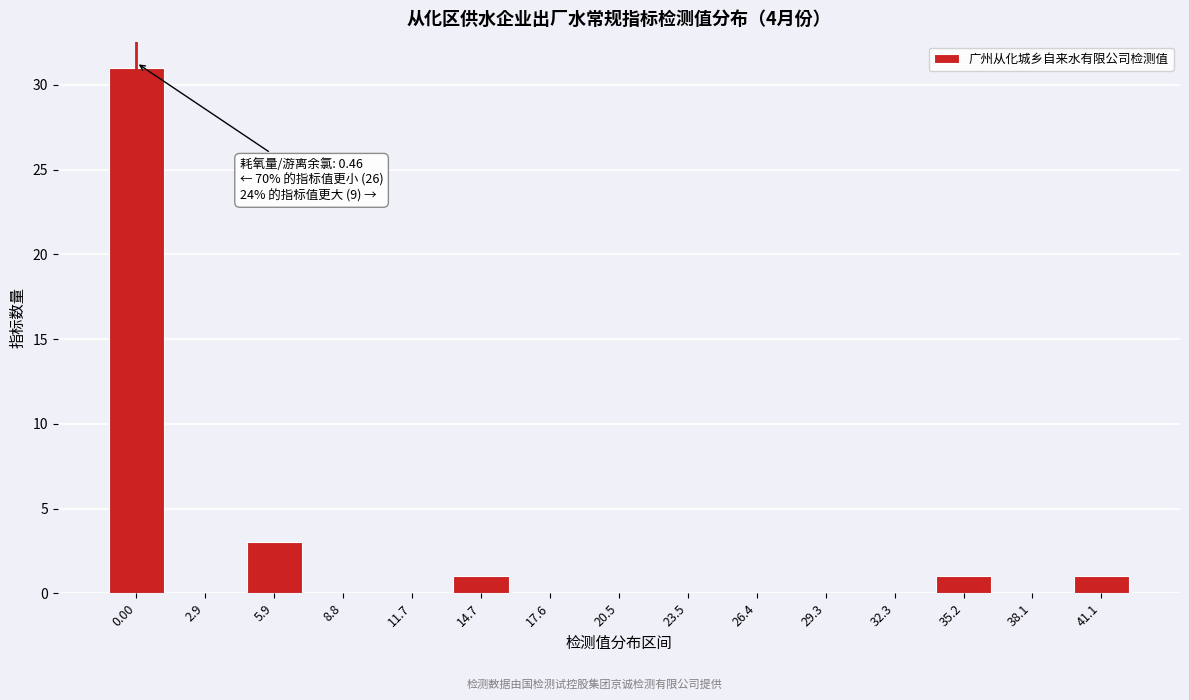

Reading left to right, extract all data points from this chart.

0.00=31	2.9=0	5.9=3	8.8=0	11.7=0	14.7=1	17.6=0	20.5=0	23.5=0	26.4=0	29.3=0	32.3=0	35.2=1	38.1=0	41.1=1